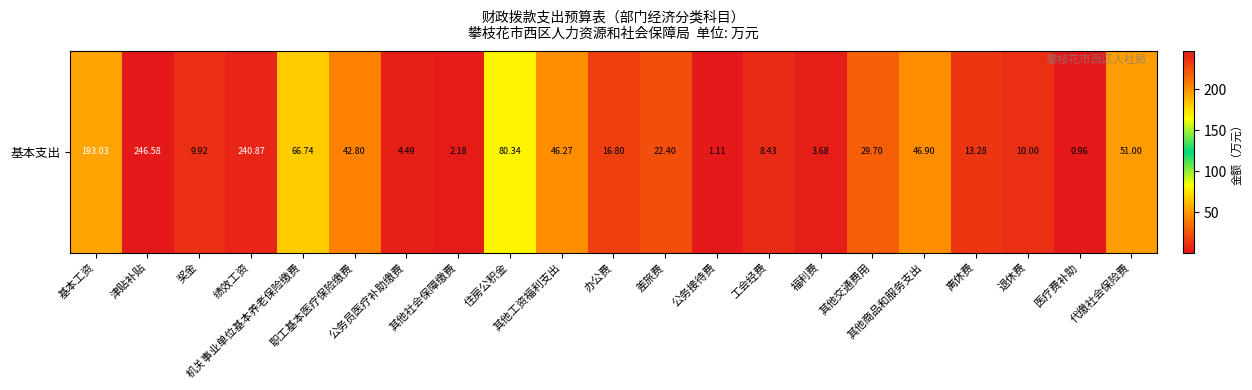

Read the value at 离休费.

13.3